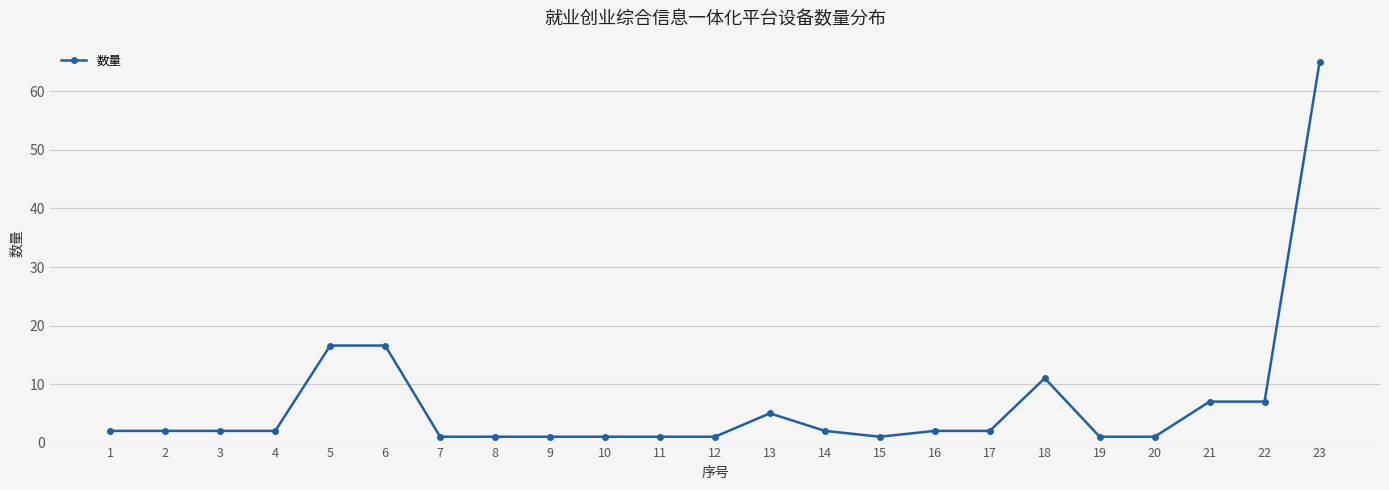

What is the sum of the values at 15 and 4?

3.0